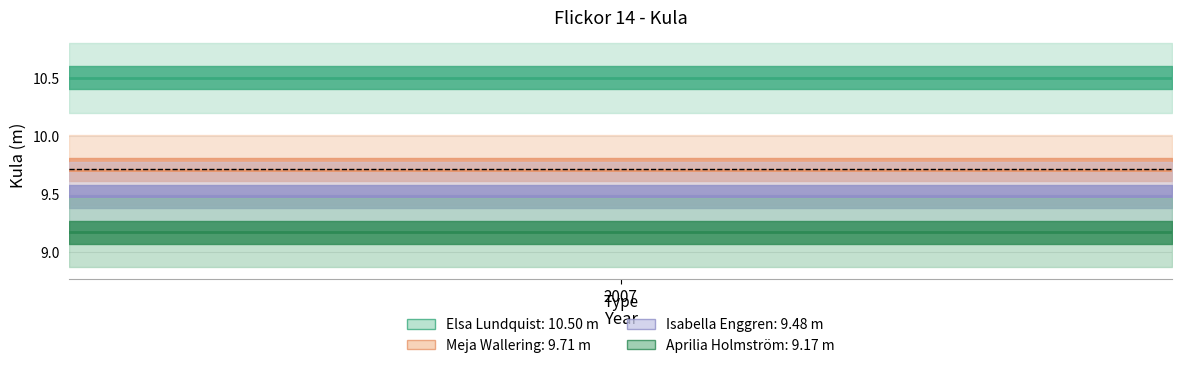

Is the value of Meja Wallering (center) at 2007 greater than the value of Isabella Enggren (center) at 1?

Yes